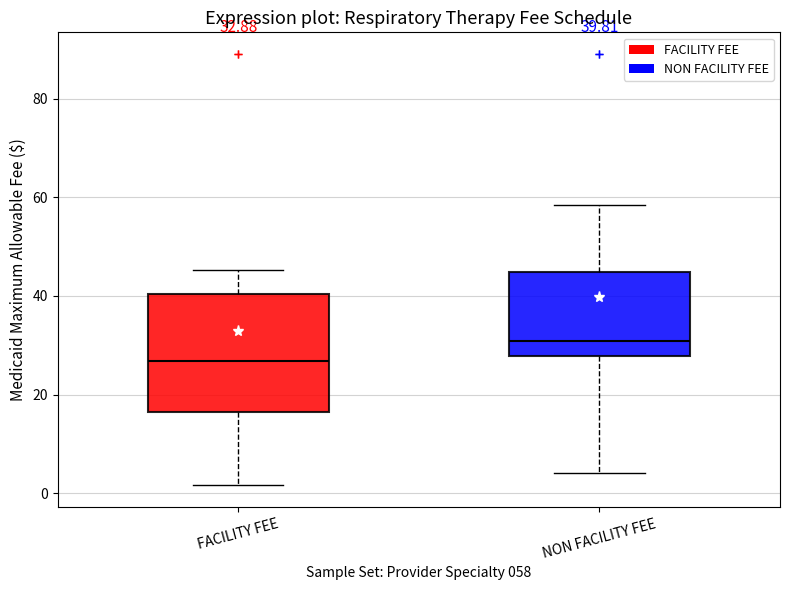

Comparing the boxes themselves (not the whiskers), which one is the tallest?

FACILITY FEE